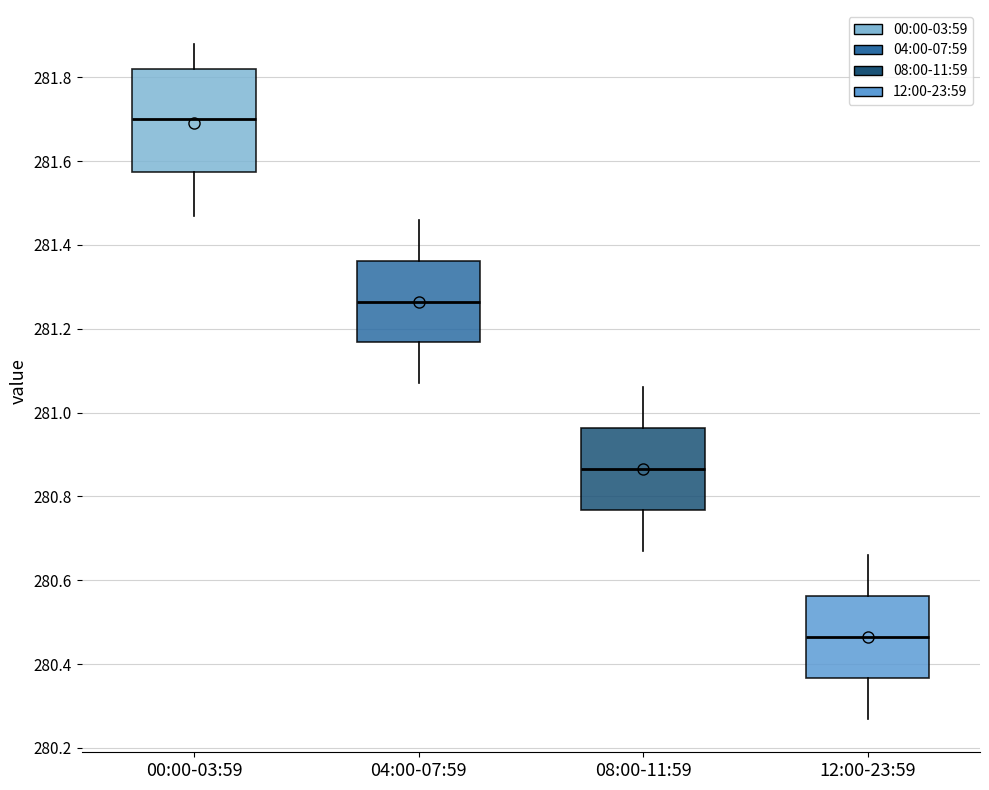

Where does the upper whisker of the box for 12:00-23:59 end on the y-axis? The values are not printed on the chart, so give them approximately, as read against the axis.

280.66